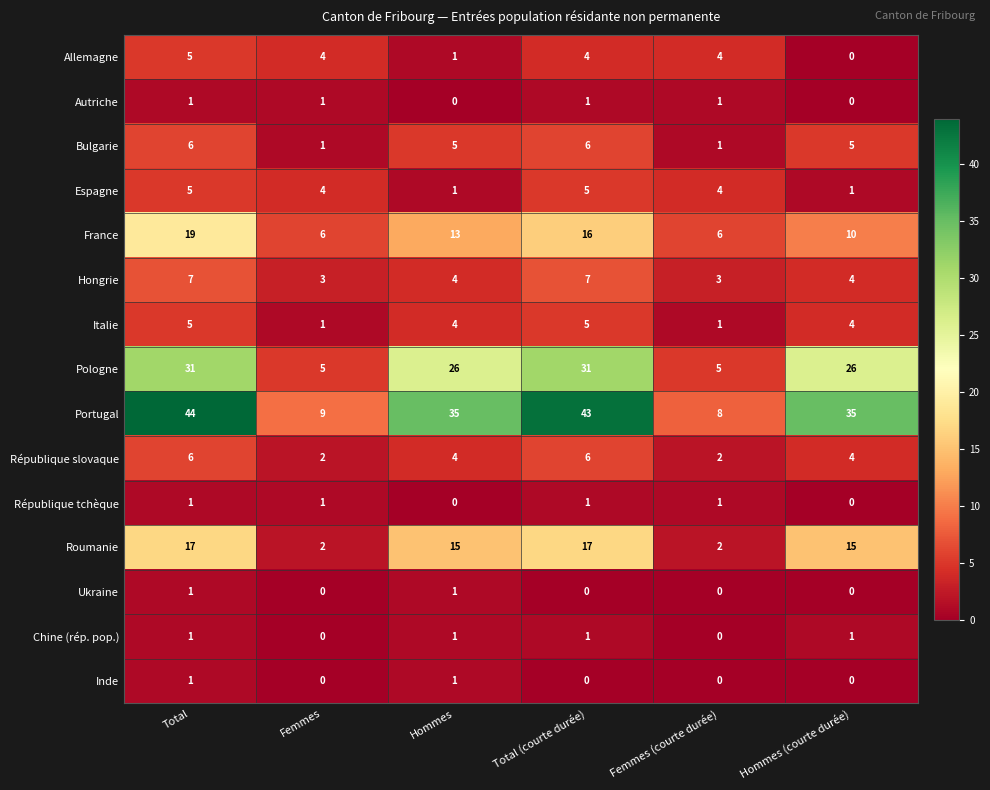

Between Total (courte durée) and Femmes (courte durée), which series saw the biggest shift?

Portugal